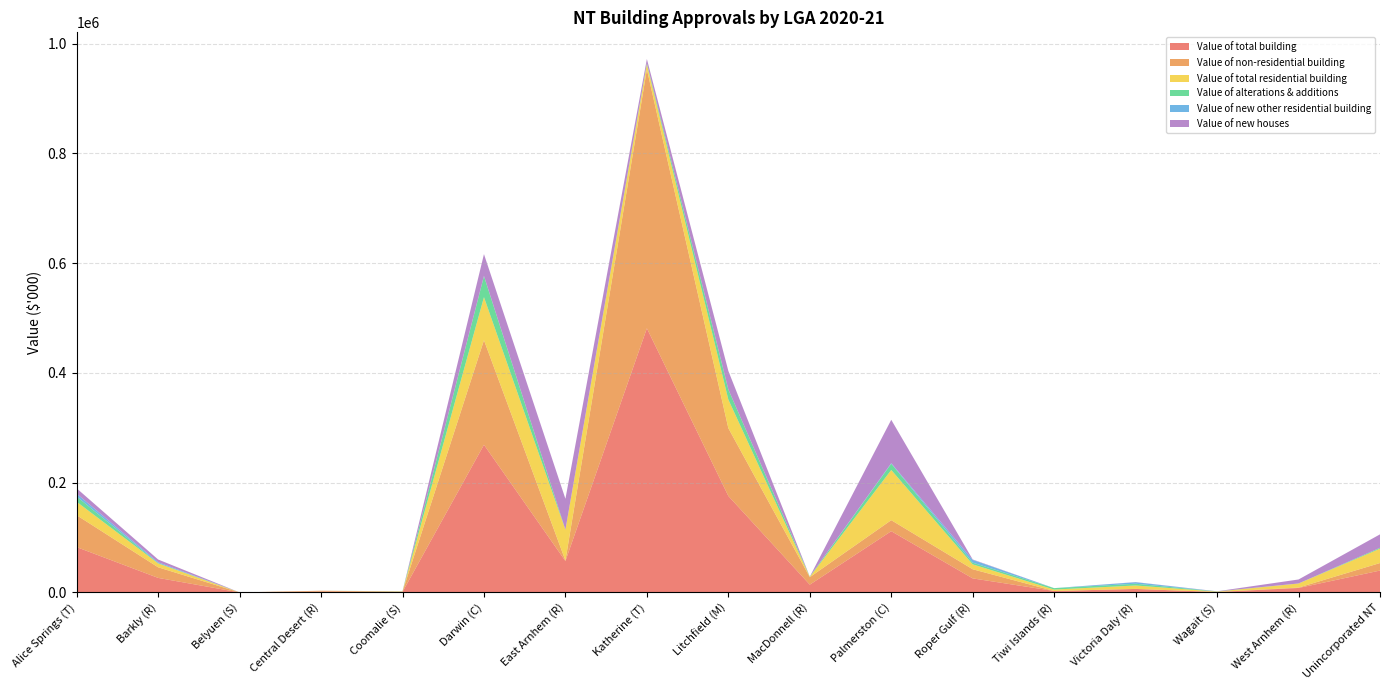

Reading left to right, what are all the values shown in this chart?

Value of total building: 82539.4	26425.6	11.0	1534.0	889.0	268970.0	57172.6	481183.5	175695.8	14132.5	111528.8	25540.0	2590.9	6305.9	734.6	8095.2	39824.7
Value of non-residential building: 58085.4	19331.1	0.0	1534.0	581.6	190569.5	914.6	471736.2	123547.6	13609.5	20078.2	16614.5	0.0	91.1	176.3	724.2	13698.6
Value of total residential building: 24454.0	7094.5	11.0	0.0	307.4	78400.5	56258.0	9447.3	52148.3	523.0	91450.6	8925.5	2590.9	6214.8	558.3	7371.0	26126.1
Value of alterations & additions: 9630.1	466.8	11.0	0.0	307.4	38255.5	0.0	1771.4	18412.1	523.0	11374.2	3088.3	2590.9	3193.0	341.2	105.0	1584.8
Value of new other residential building: 5150.8	1600.0	0.0	0.0	0.0	520.0	0.0	0.0	0.0	0.0	1033.0	5137.2	0.0	2771.8	0.0	0.0	0.0
Value of new houses: 9673.1	5027.7	0.0	0.0	0.0	39625.0	56258.0	7675.9	33736.2	0.0	79043.4	700.0	0.0	250.0	217.1	7266.0	24541.3